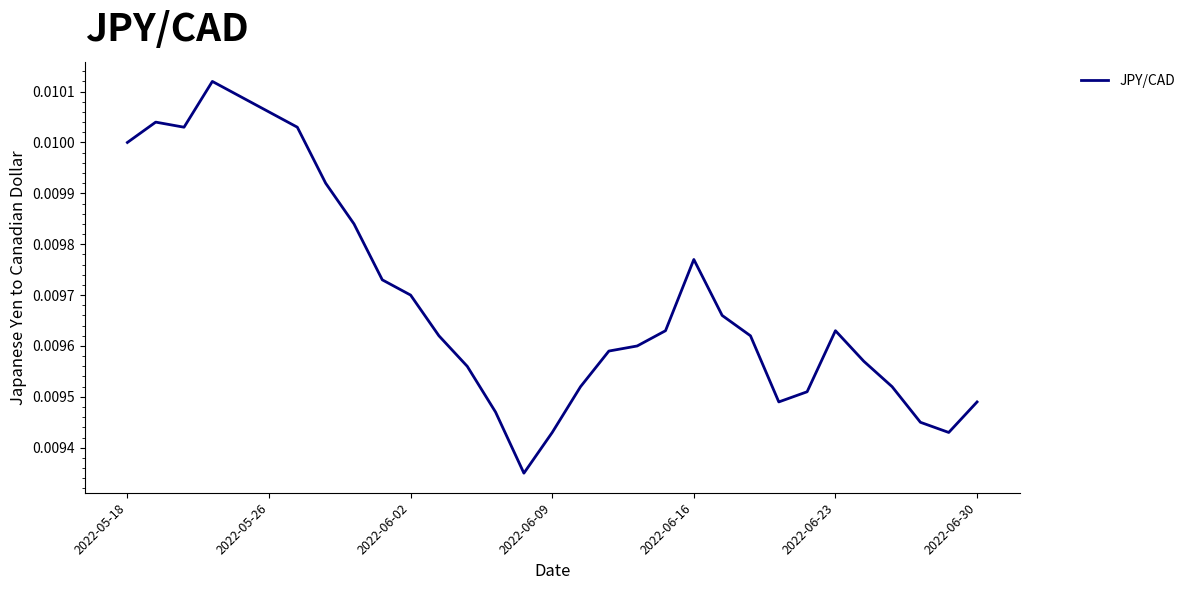

How many lines are shown in the chart?

1